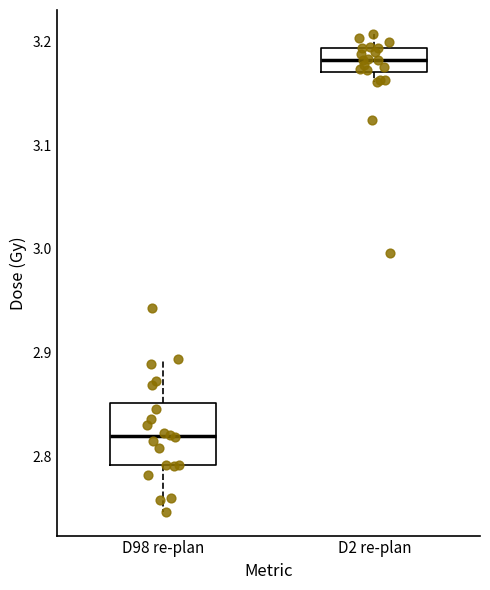

Reading left to right, transcribe this box plot: for each box, give where its median line is, the range the box spans, and where its two whiskers end, as read against the y-axis. The values are not printed on the chart, so give them approximately, as read against the axis.

D98 re-plan: median 2.82, box 2.79 to 2.85, whiskers 2.75 to 2.89
D2 re-plan: median 3.18, box 3.17 to 3.19, whiskers 3.16 to 3.21